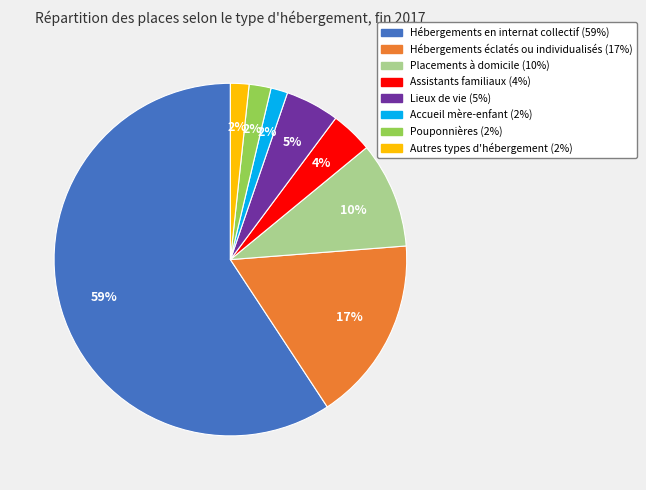

To the nearest percent, what is the combined percentage of Placements à domicile and Pouponnières?

12%